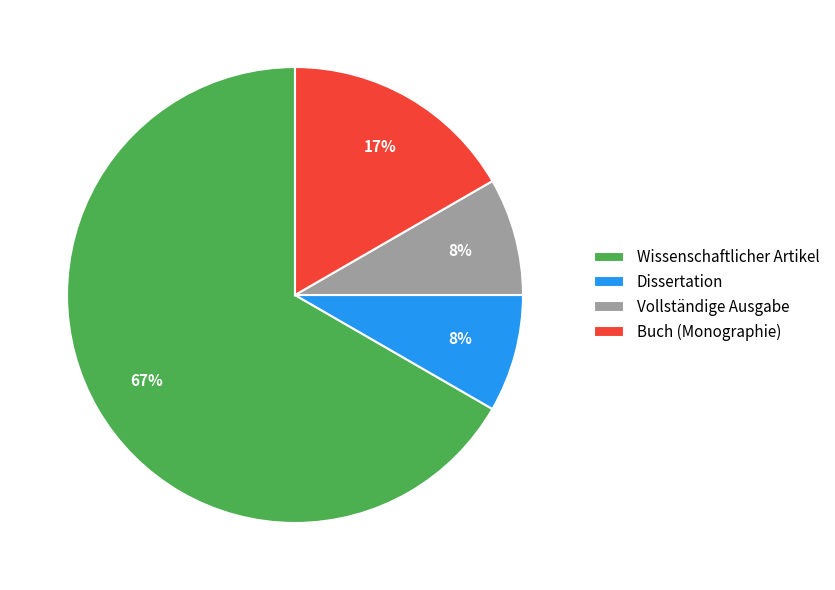

Which slice represents more than half of the pie?

Wissenschaftlicher Artikel